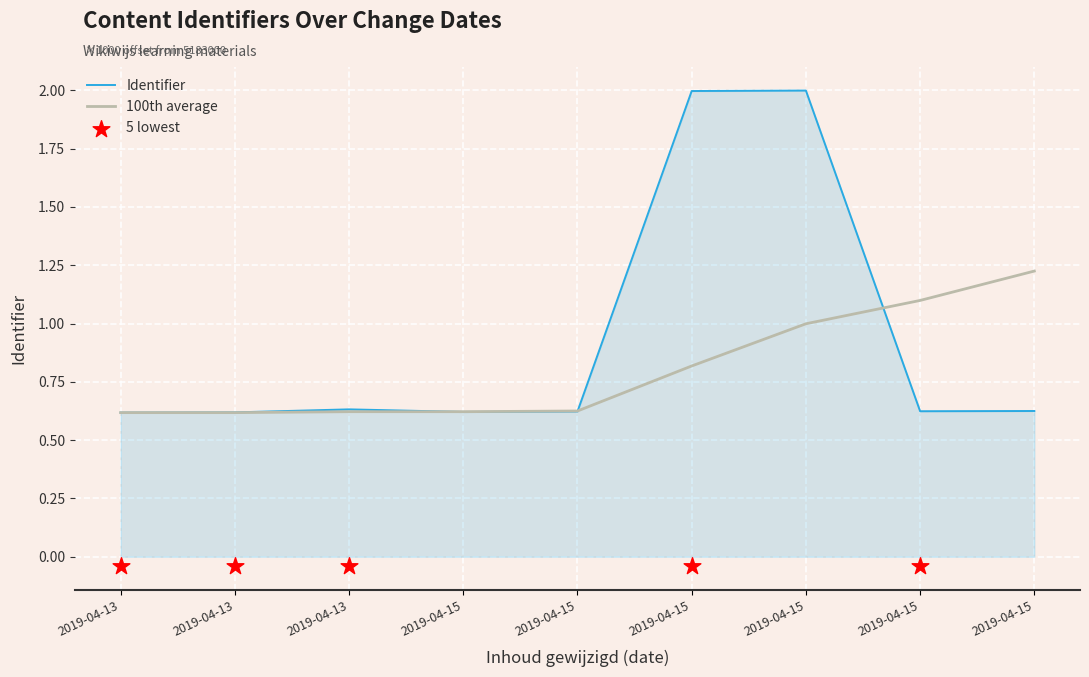

Is the value of 100th_average at 2019-04-15 greater than the value of Identifier at 2019-04-13?

Yes